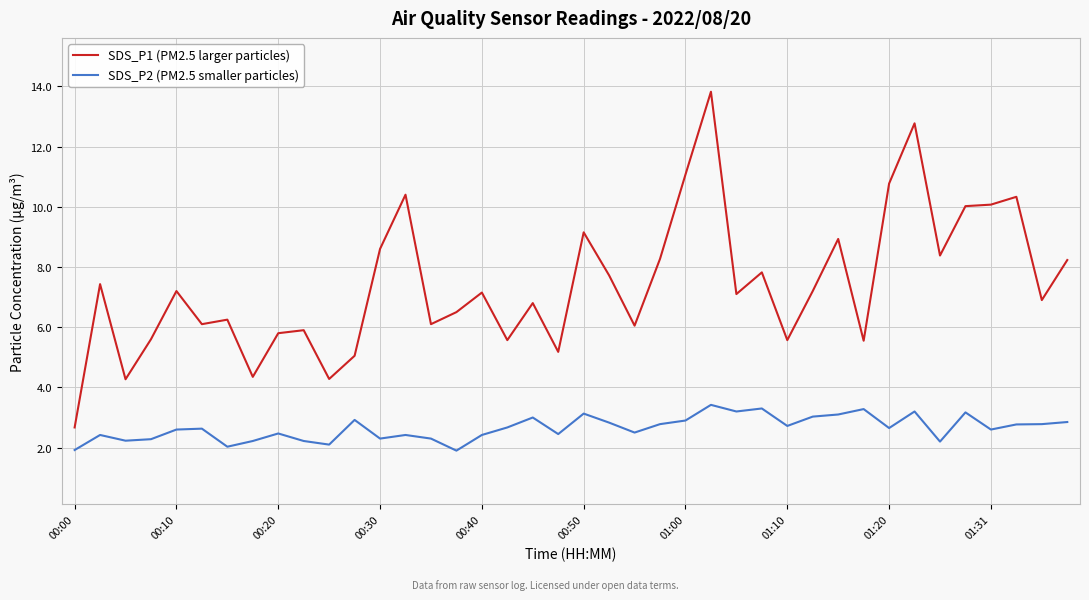

At how many categories does at least one series exceed 2?

40